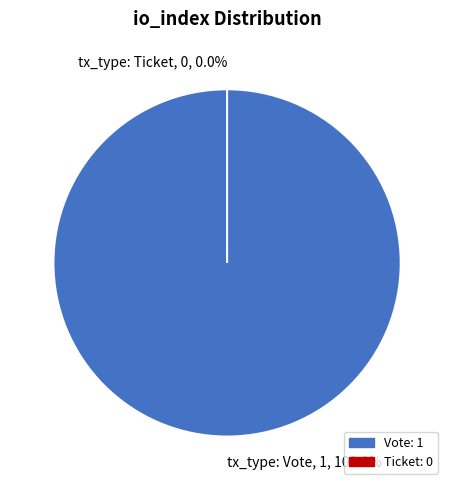

To the nearest percent, what is the difference between the largest and smallest slice percentages?

100%